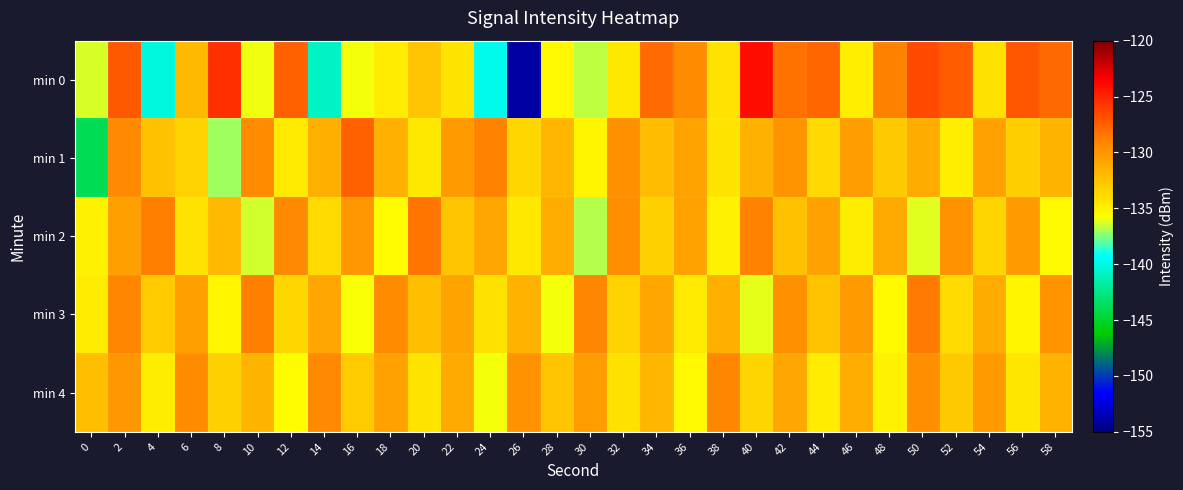

Which series has the widest spread of values?

min 0